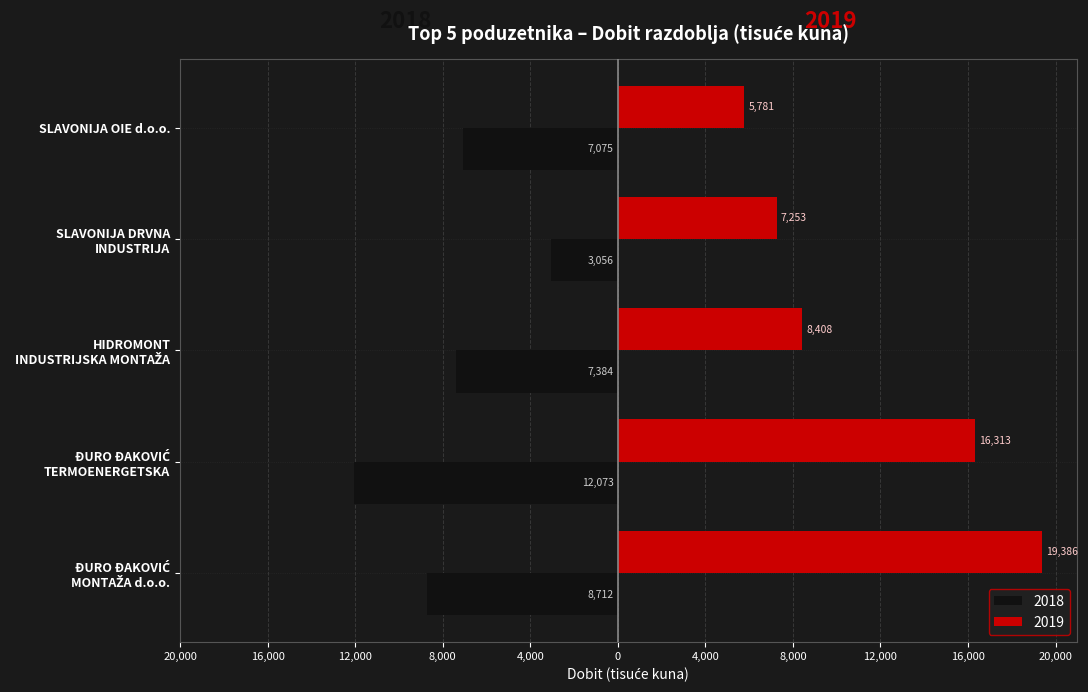

List the series in order of their overall mean, highest first.

2019, 2018